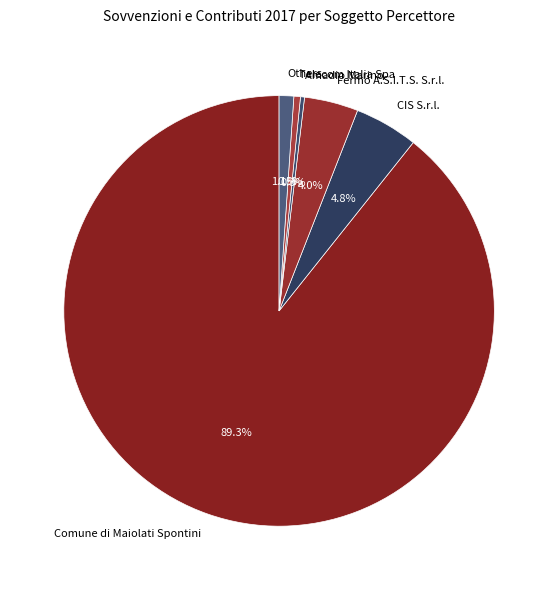

Does Amadio Marino account for over 50% of the chart?

No